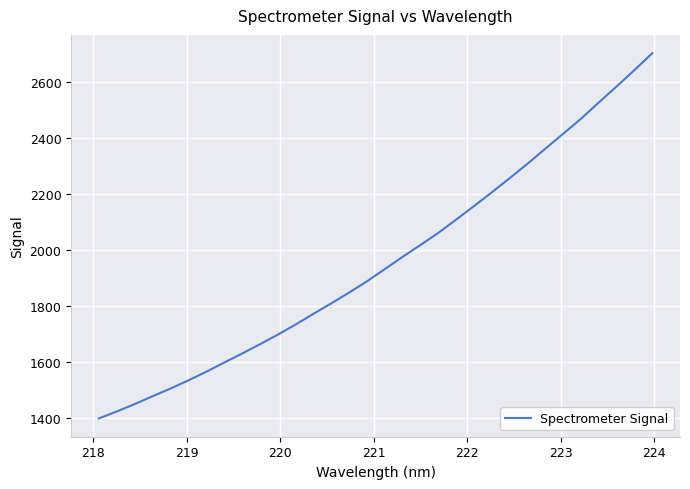

What is the difference between the maximum and minimum values?

1304.6